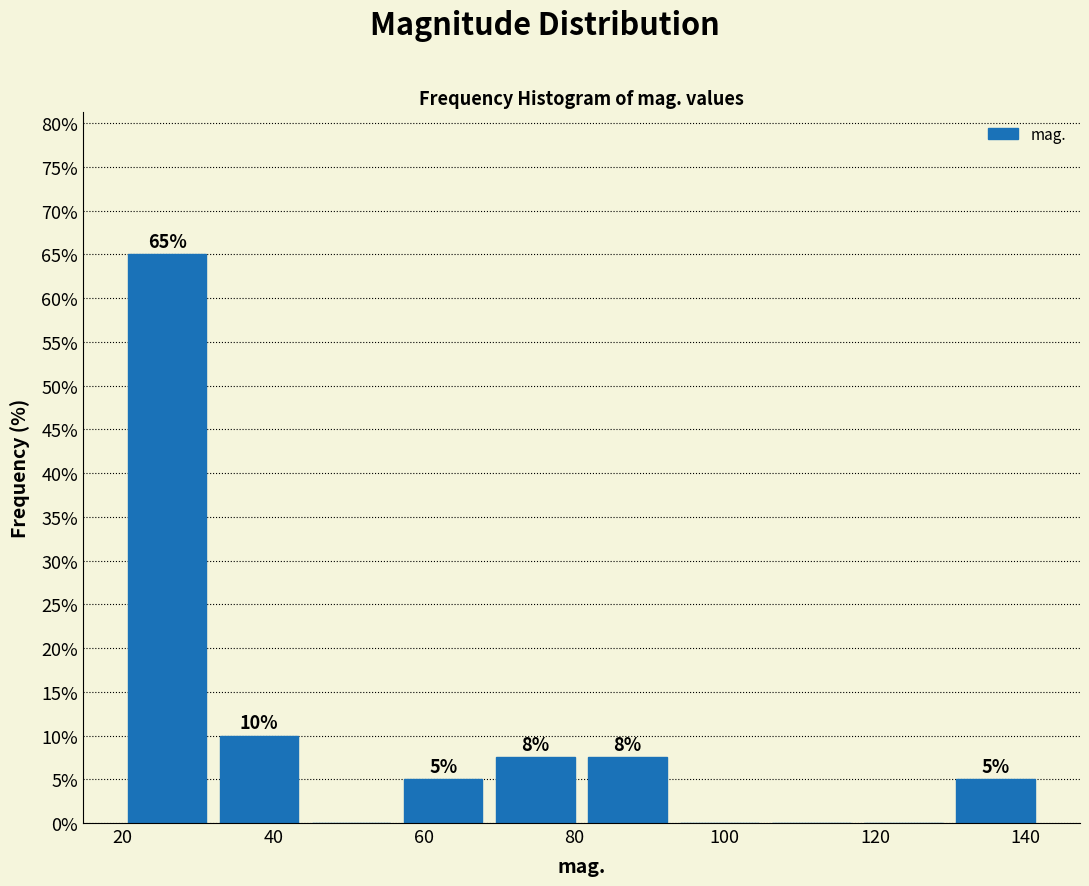

Which range on the x-axis has the tallest bar?

20 to 32